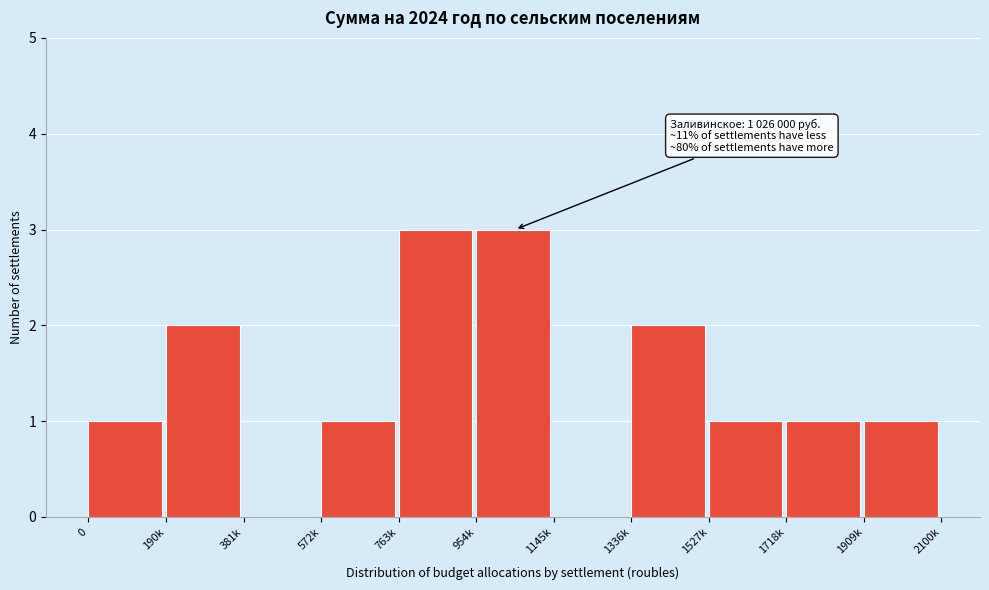

Reading right to left, list all the values displayed in this chart.

1909k=1	1718k=1	1527k=1	1336k=2	1145k=0	954k=3	763k=3	572k=1	381k=0	190k=2	0=1